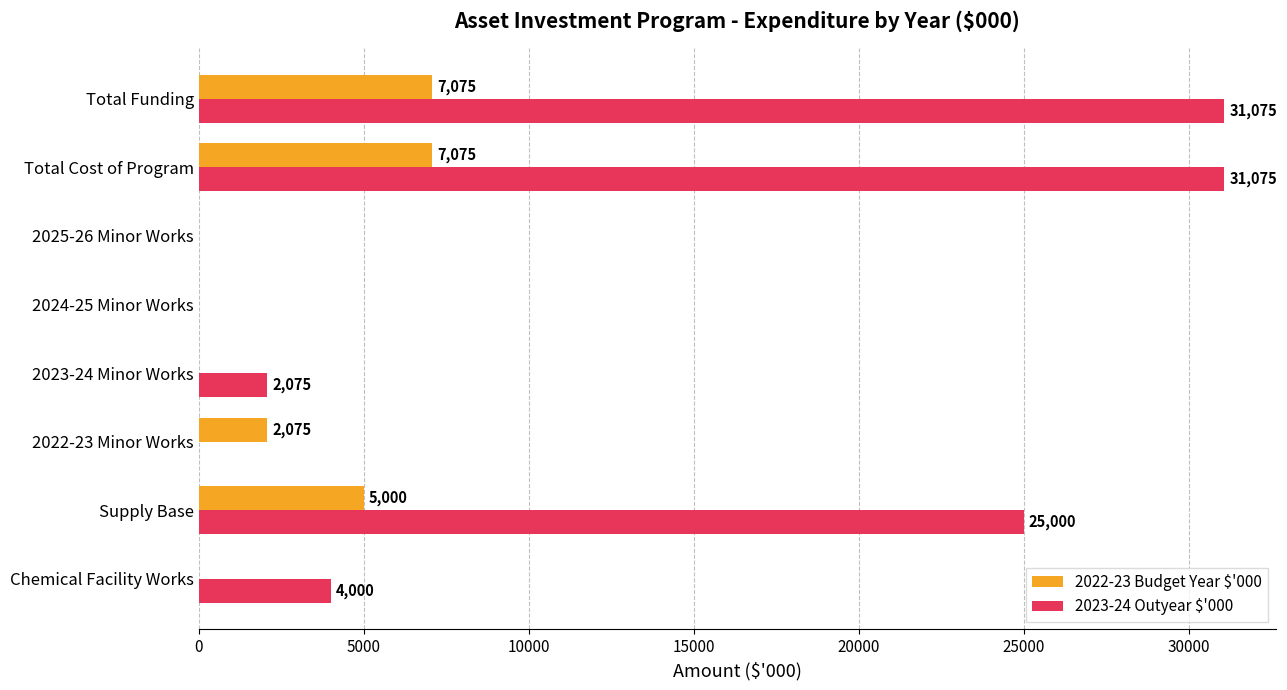

How many categories are shown in the chart?

8